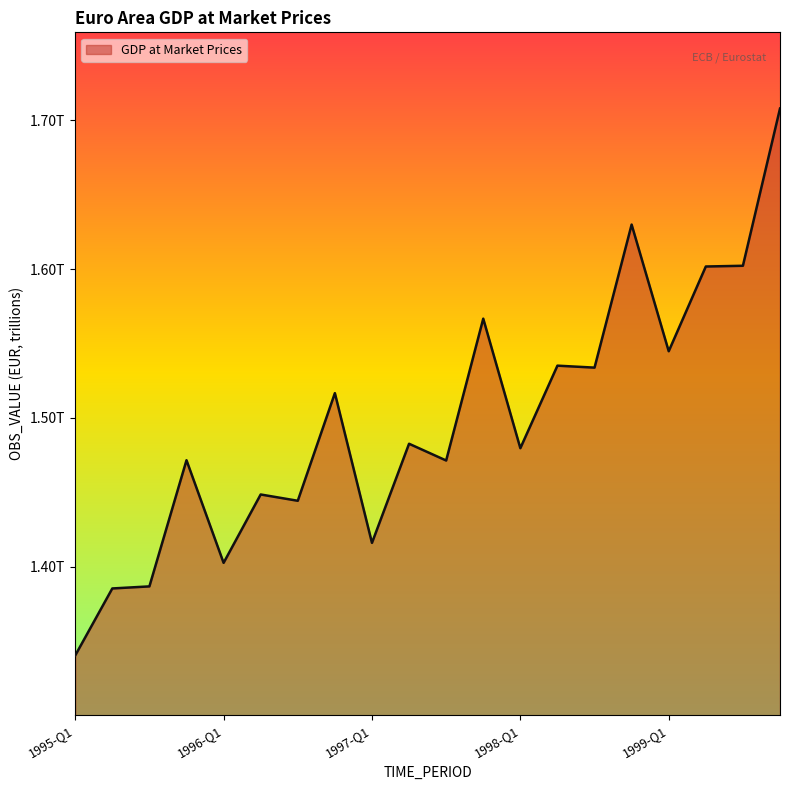

Is this an area chart (filled region under the line)?

Yes